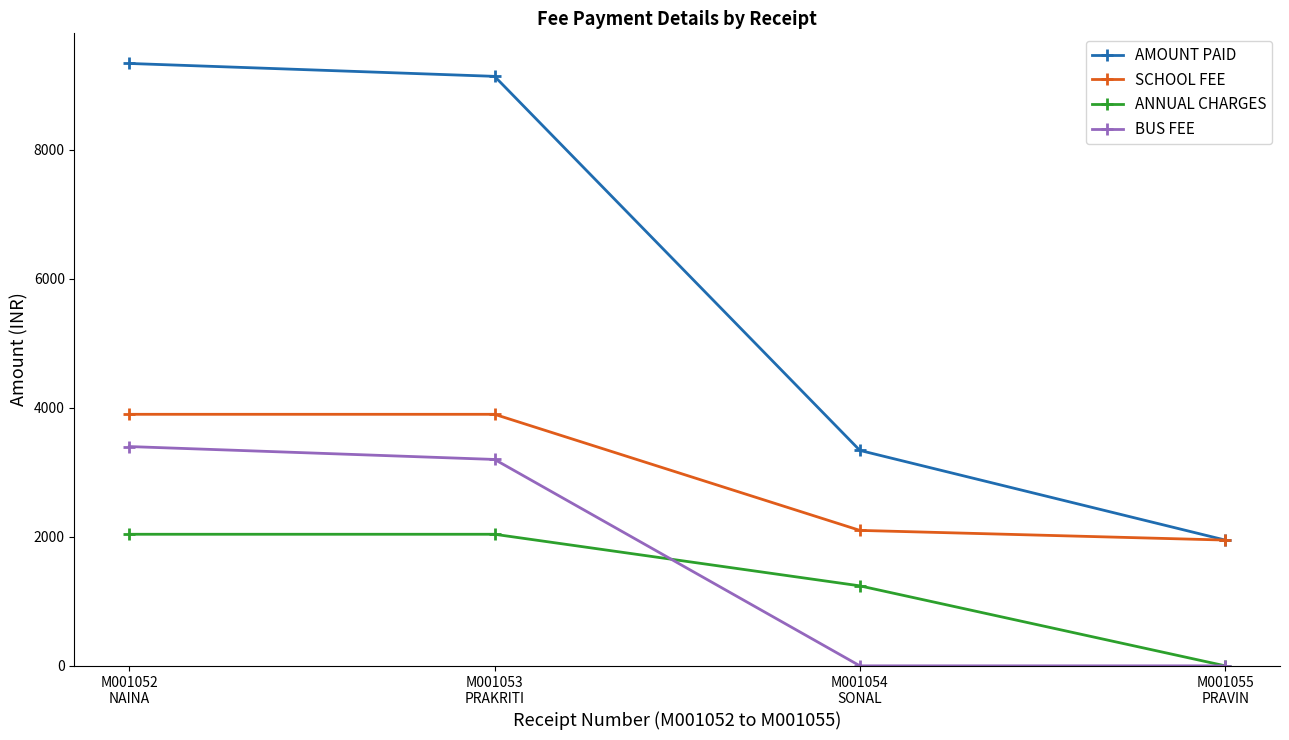

What position from the right is M001053
PRAKRITI?

3